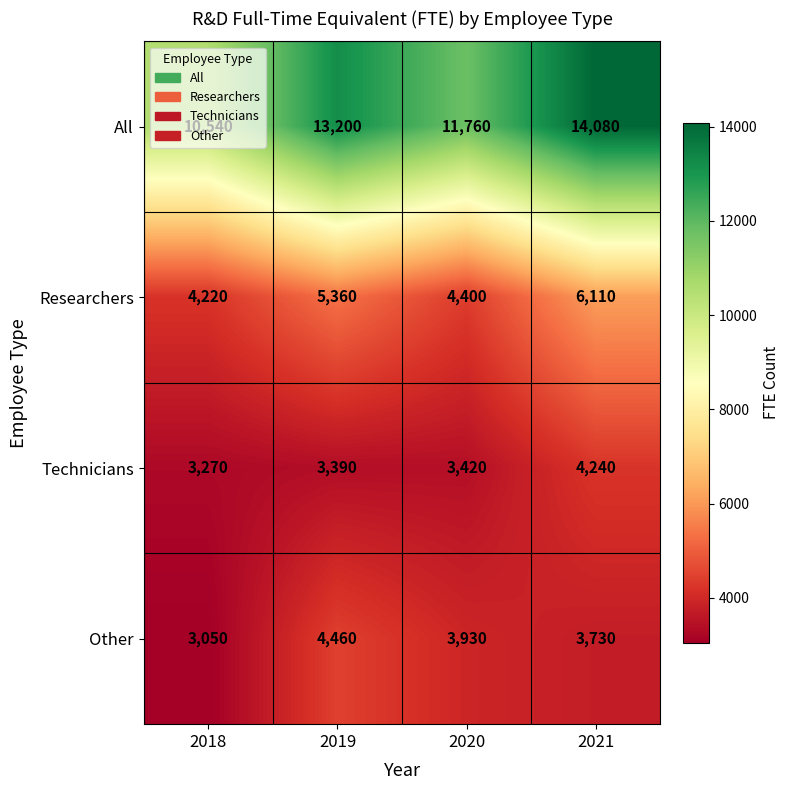

Is it true that Researchers equals 7415 at 2019?

False